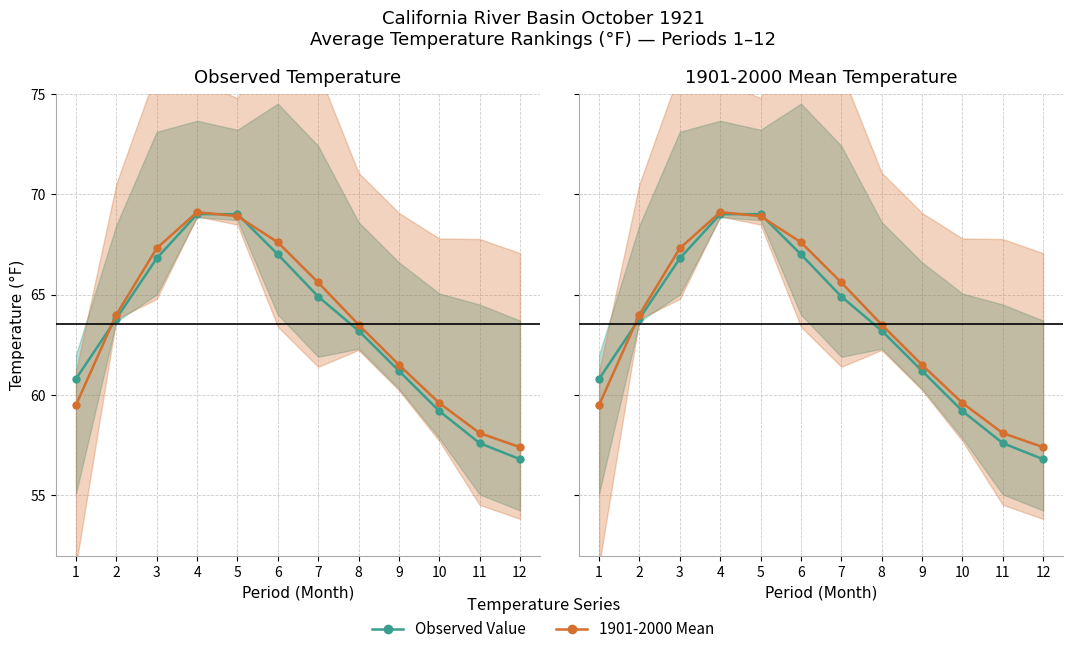

Which series changed the most between 5 and 12?

Observed Value